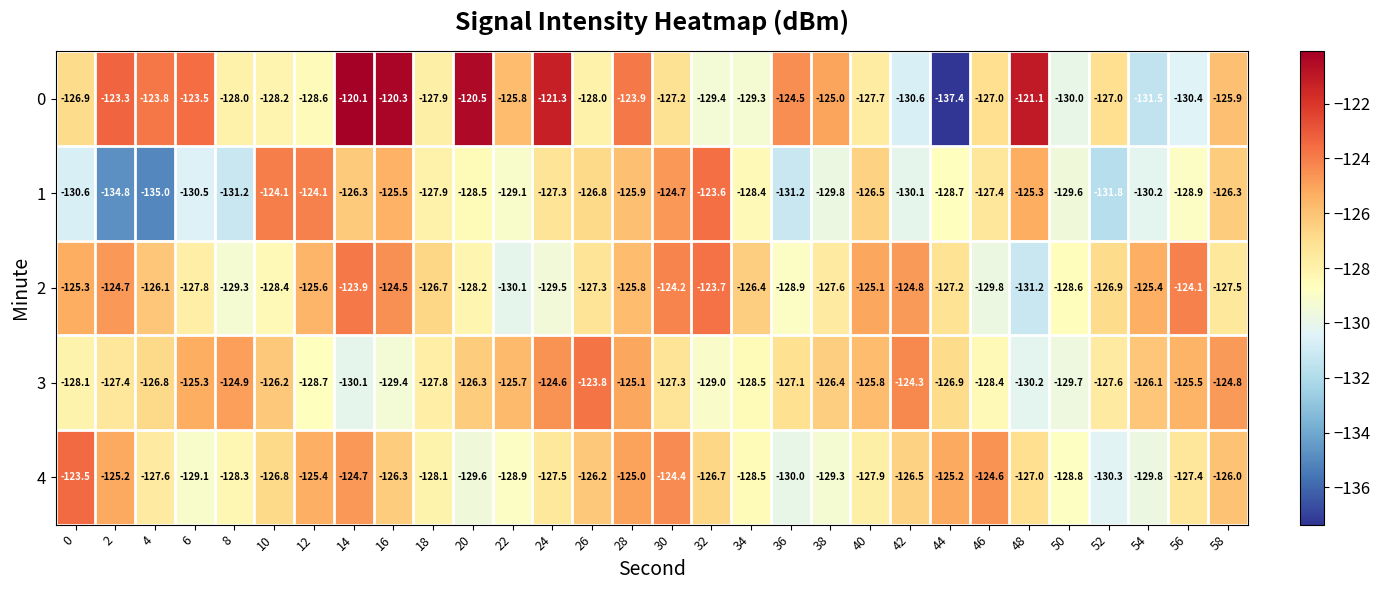

At which category does the chart reach its minimum across all series?

44